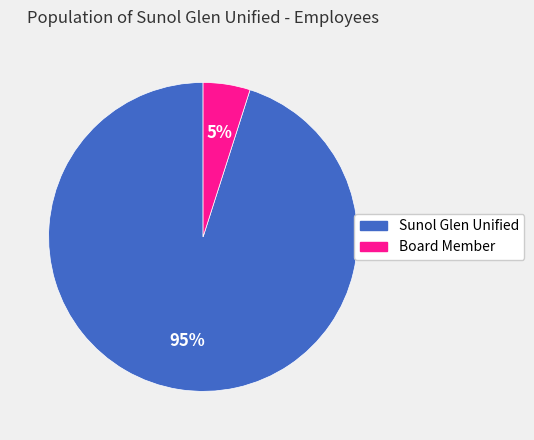

The Board Member slice represents 5% of the pie. True or false?

True